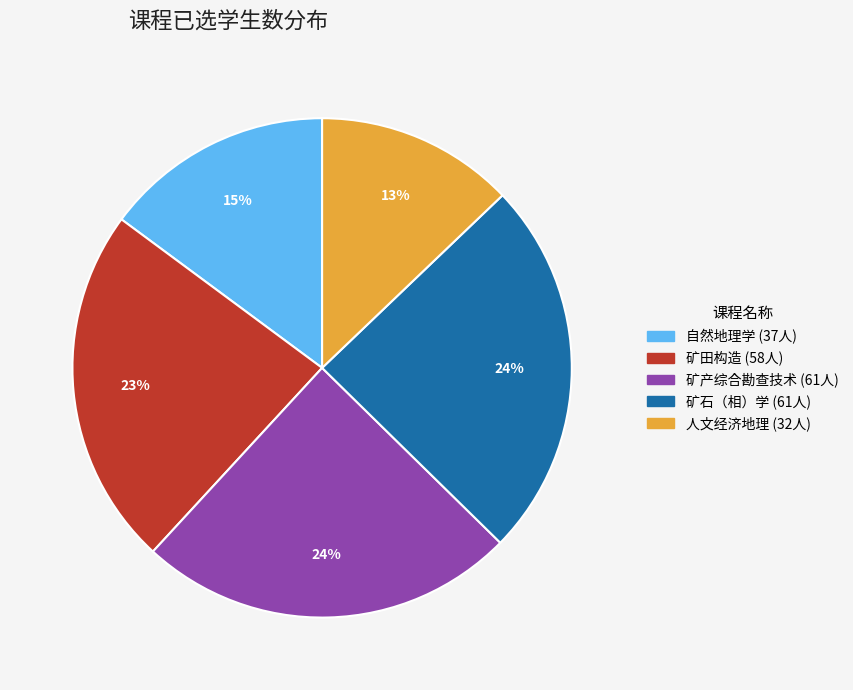

Combined, do 矿田构造 and 矿石（相）学 account for over 50%?

No